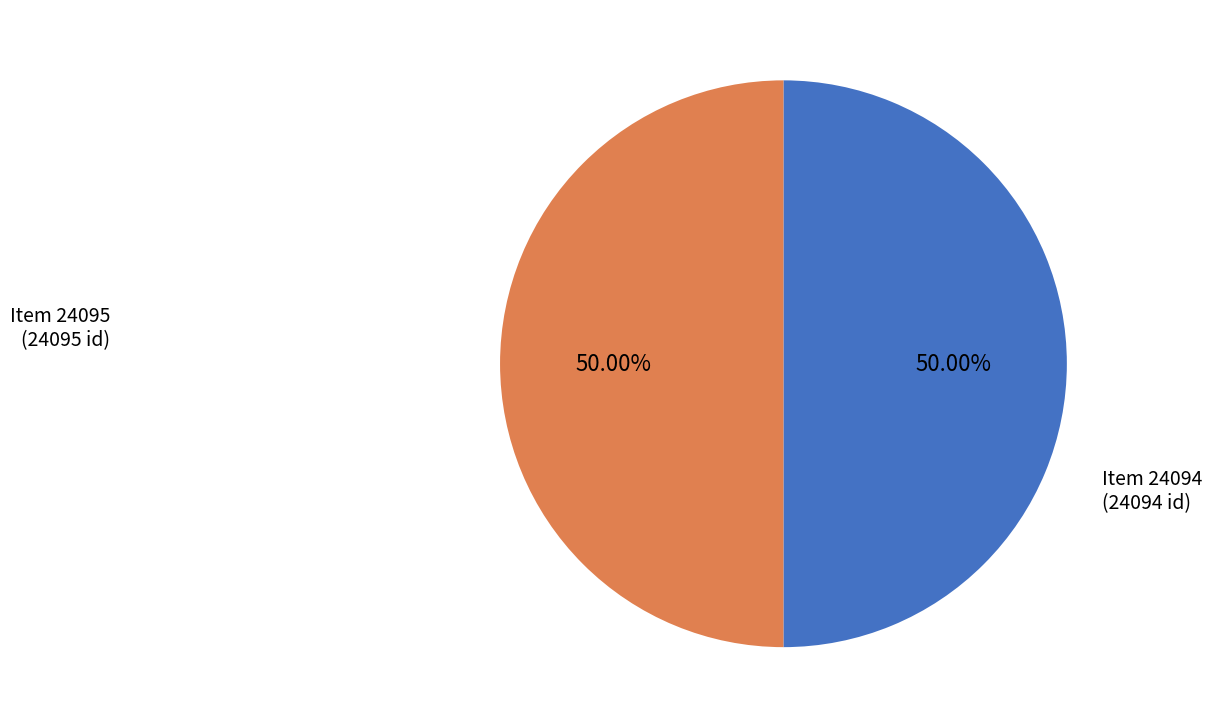

How many segments does this pie chart have?

2